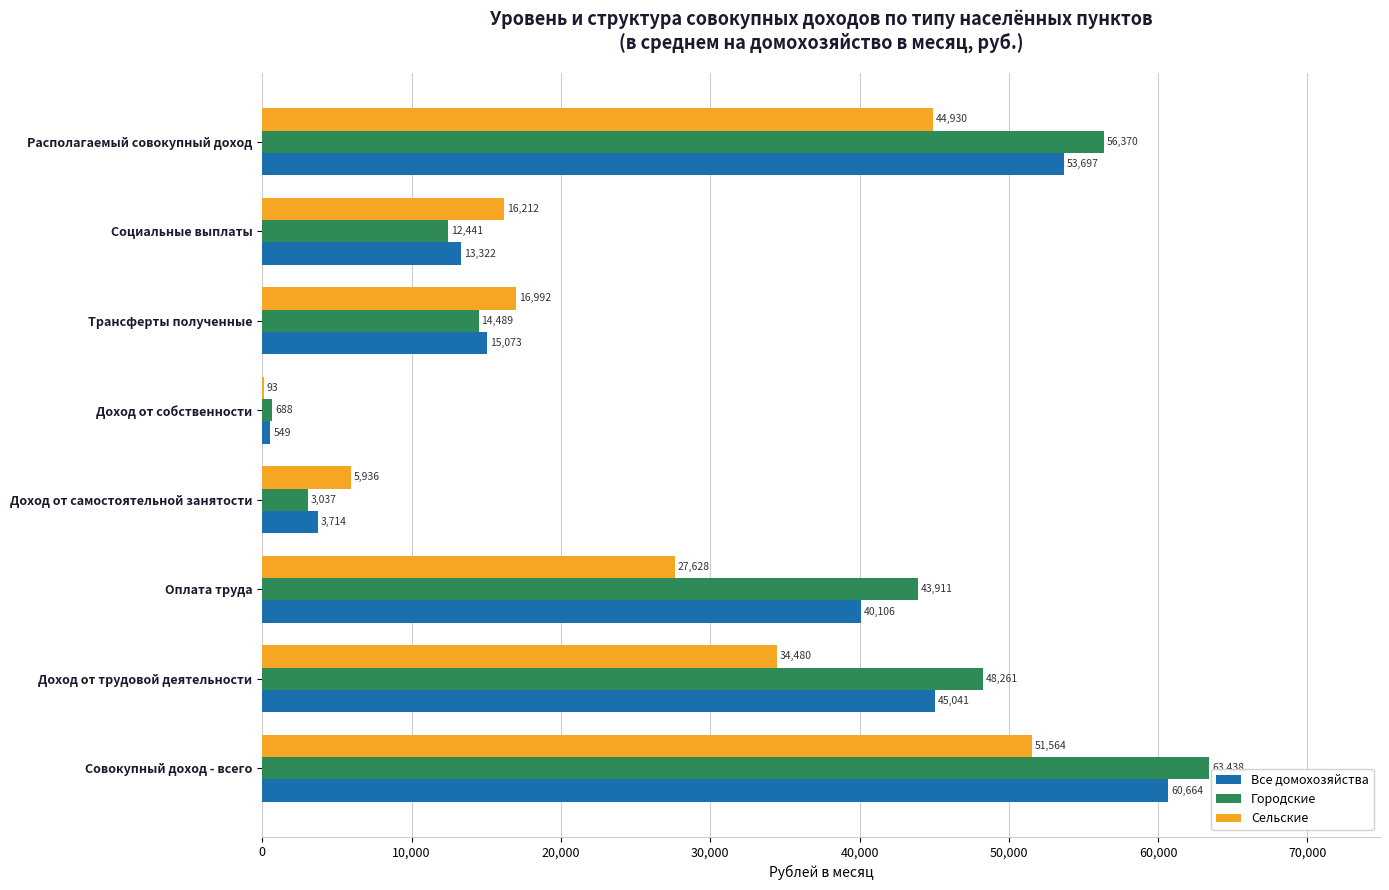

Is the value of Сельские at Оплата труда greater than the value of Все домохозяйства at Оплата труда?

No